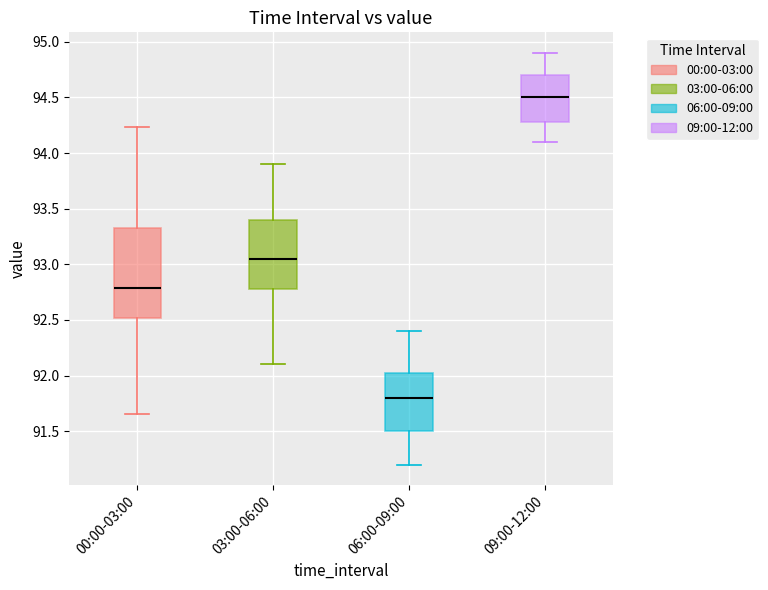

Which box is the tallest, from its lower edge to its upper edge?

00:00-03:00